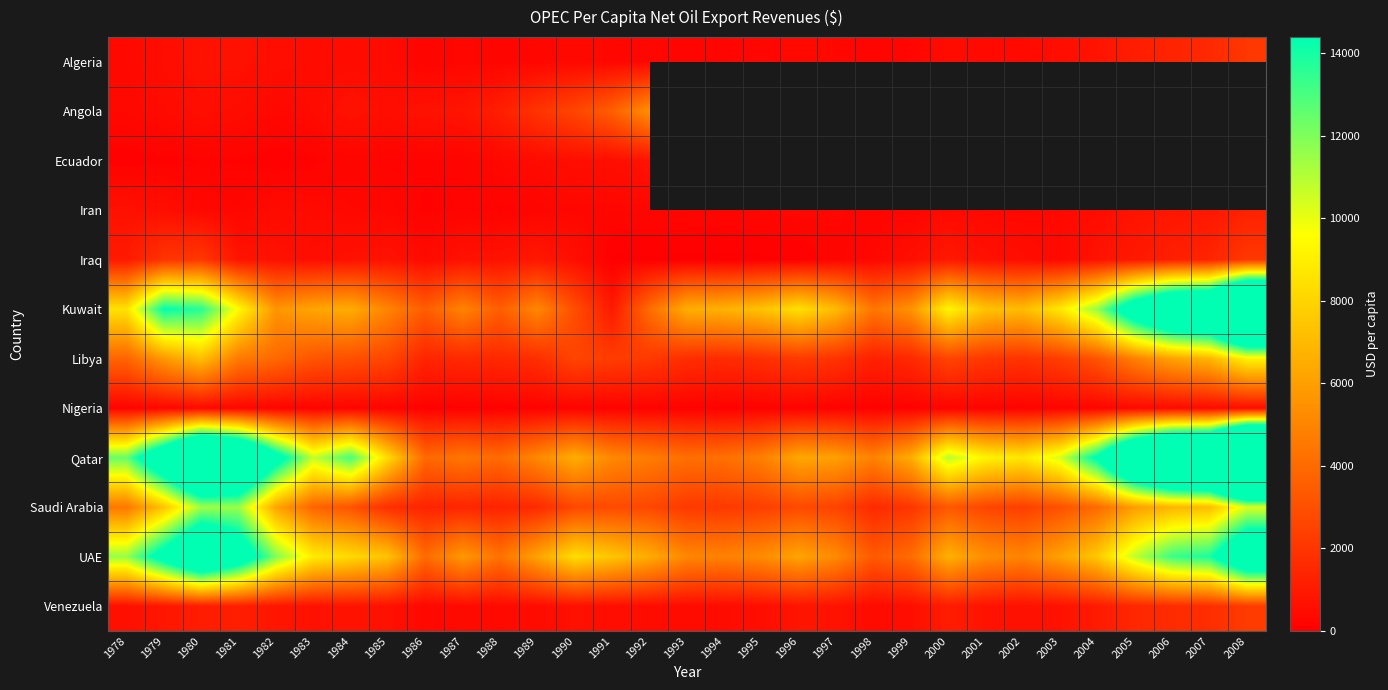

Is the value of Kuwait at 1996 greater than the value of Libya at 2002?

Yes